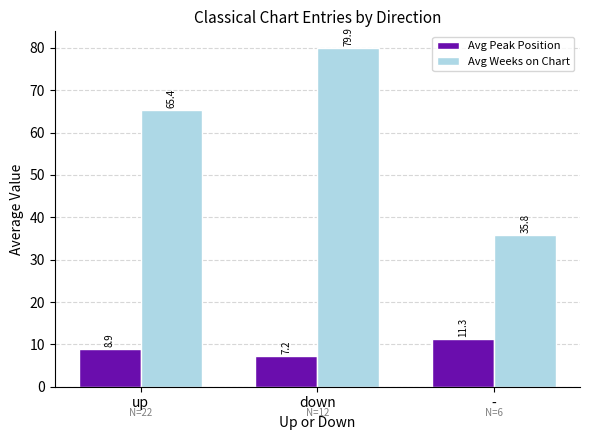

Which series has the largest total across all categories?

Avg Weeks on Chart